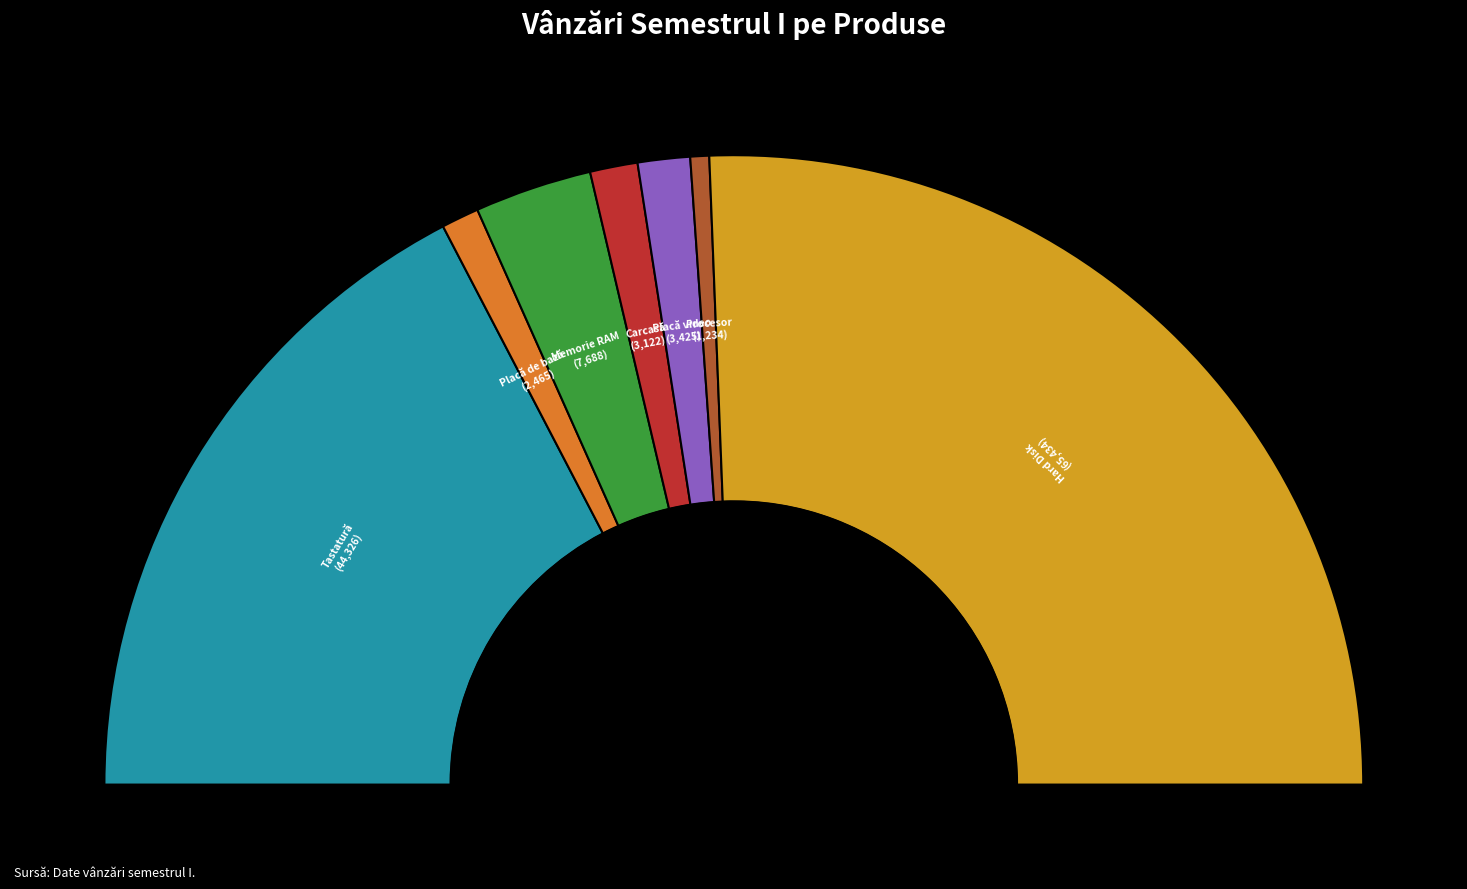

Do Tastatură and Placă de bază together represent more than half of the pie?

No